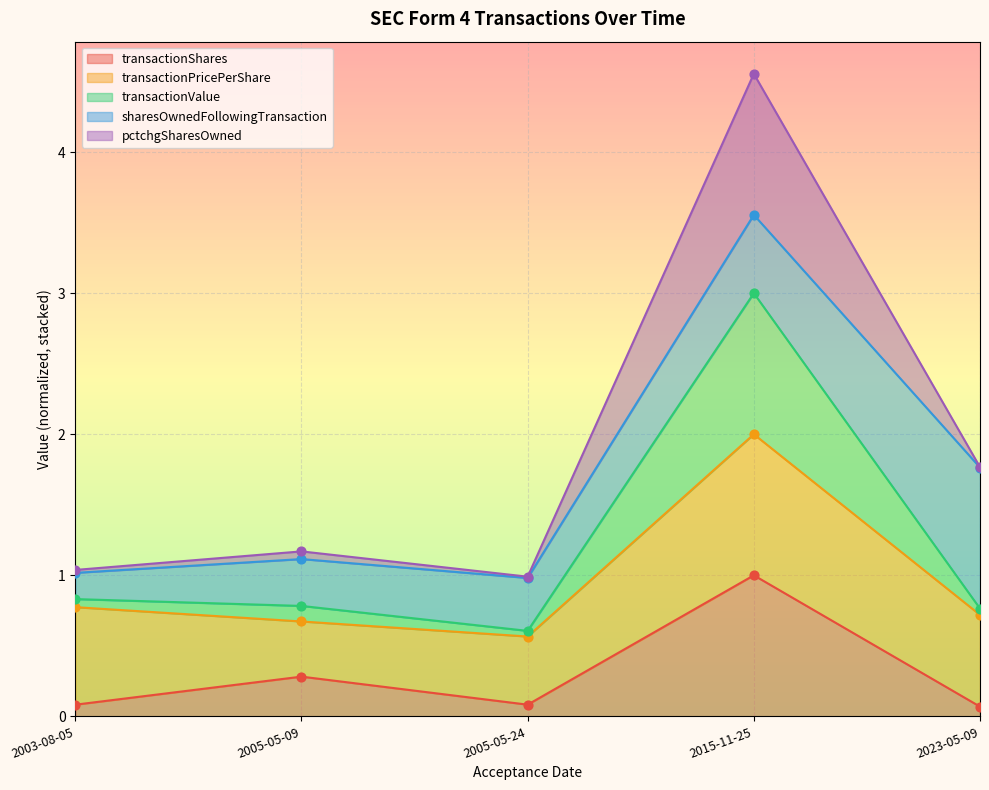

Which series has the largest Y range (max minus min)?

transactionValue